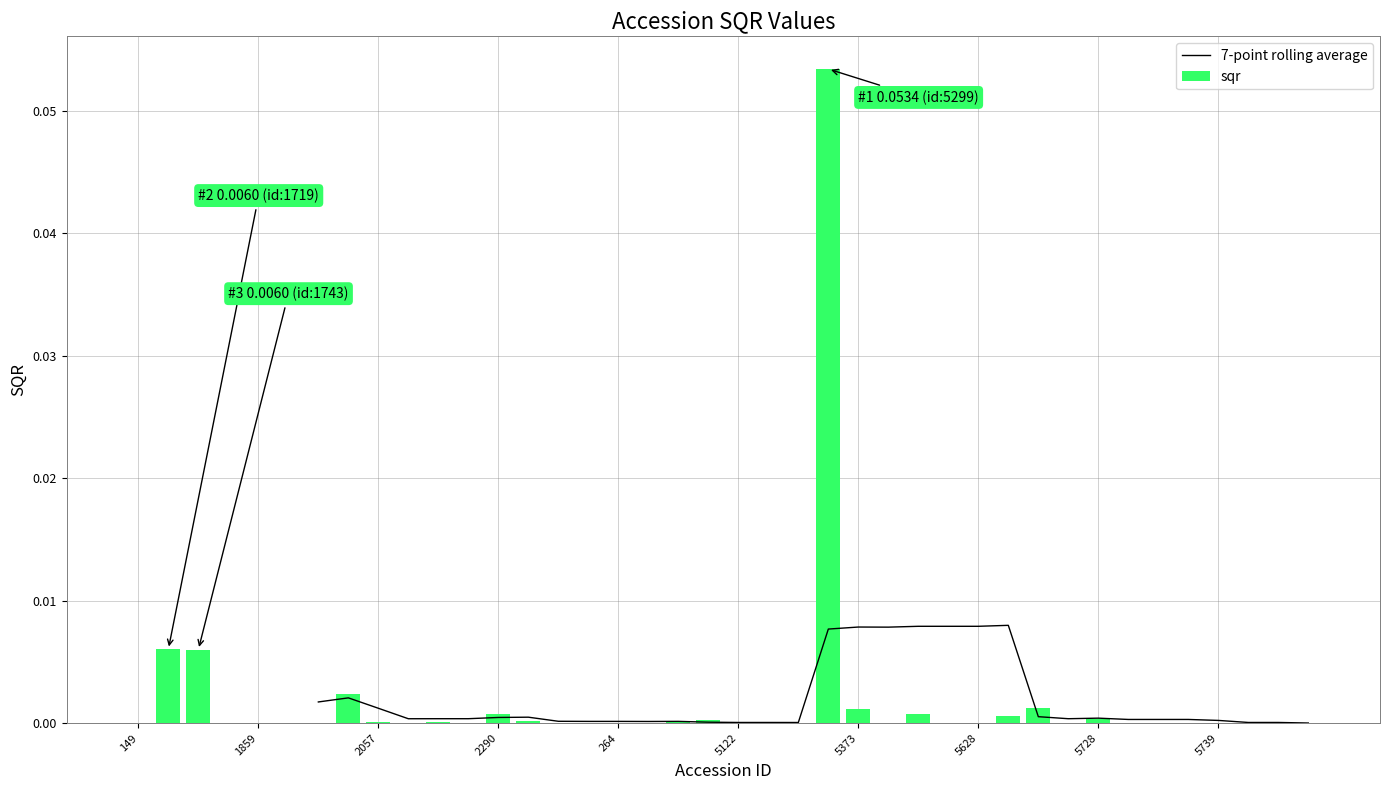

Which series has the widest spread of values?

sqr